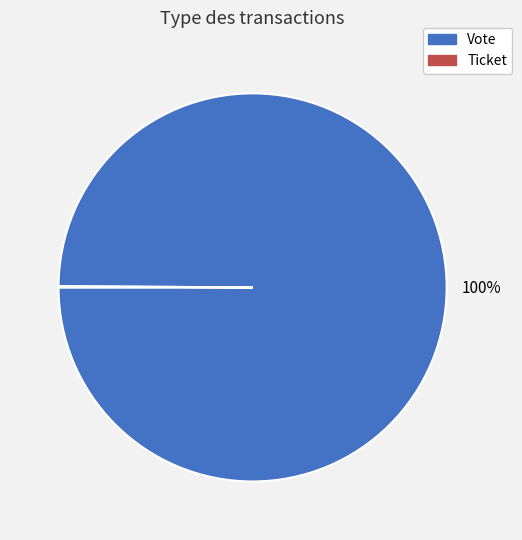

True or false: Vote accounts for 100% of the total.

True